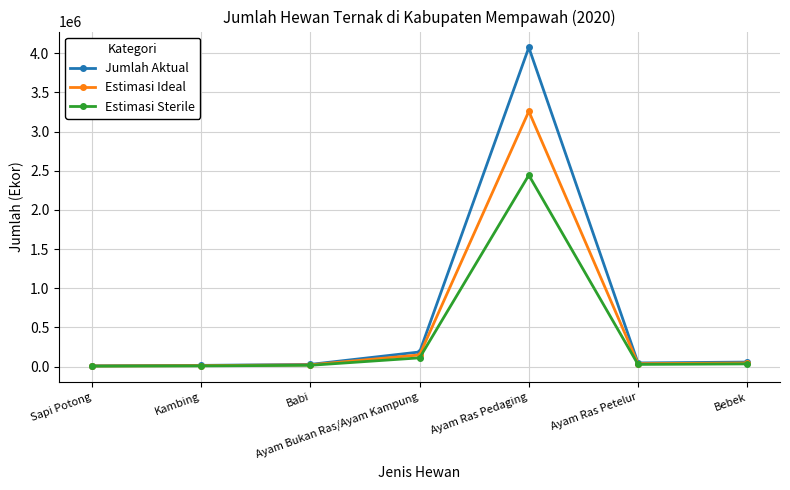

At which label does Estimasi Sterile reach its peak?

Ayam Ras Pedaging